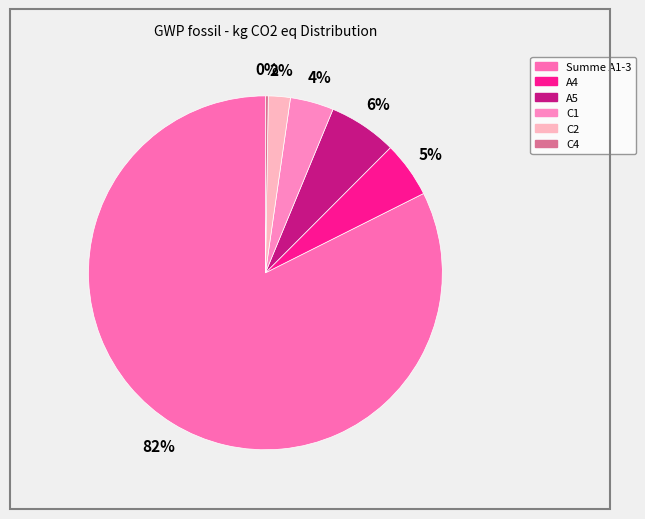

Do C4 and C2 together represent more than half of the pie?

No